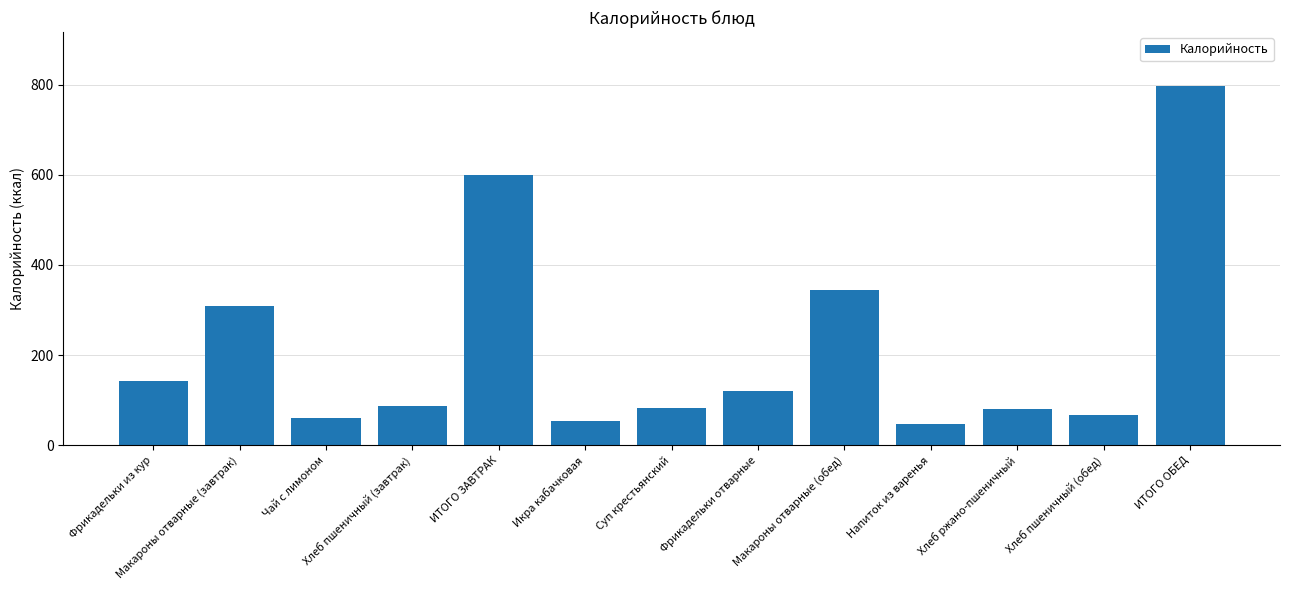

What is the approximate value at Фрикадельки из кур, to the nearest 50?

150